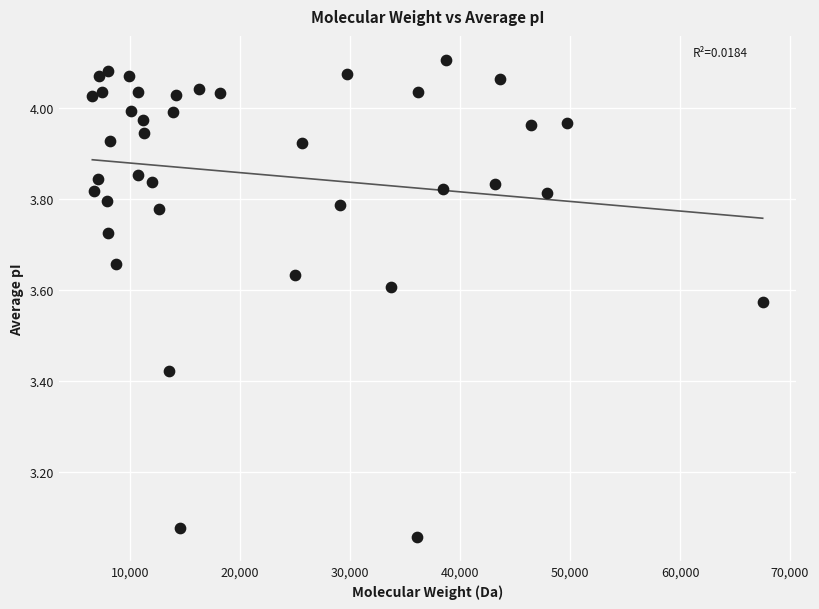

What is the range of Y values (max minus min)?

1.0